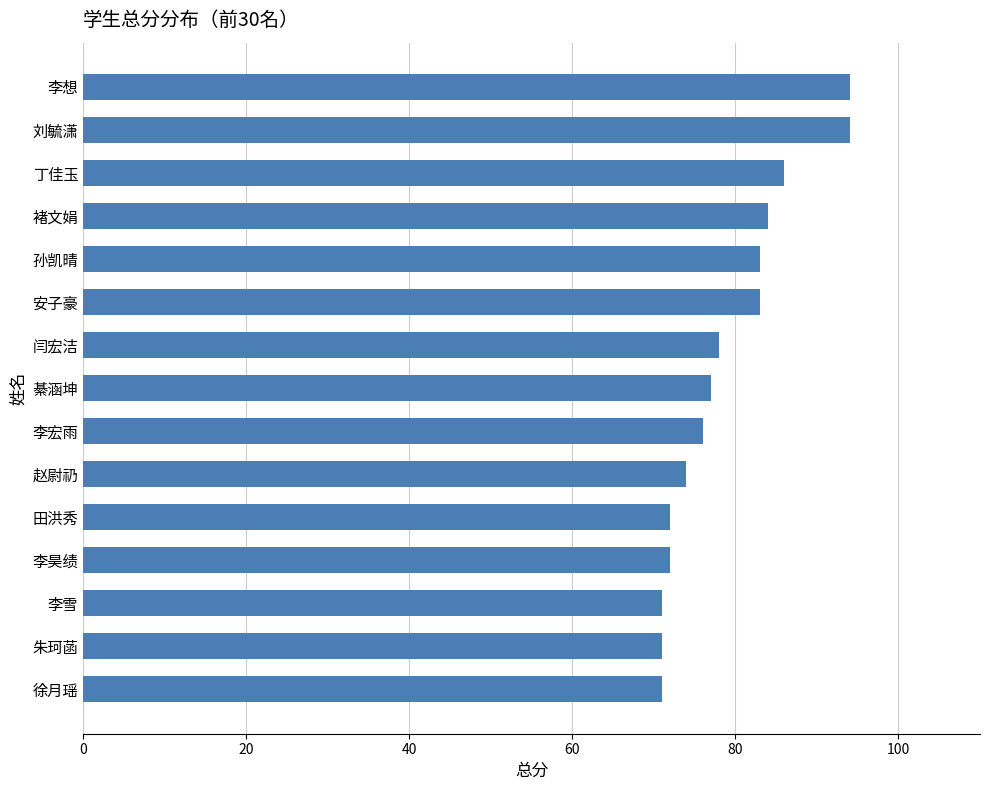

Read the value at 田洪秀.

72